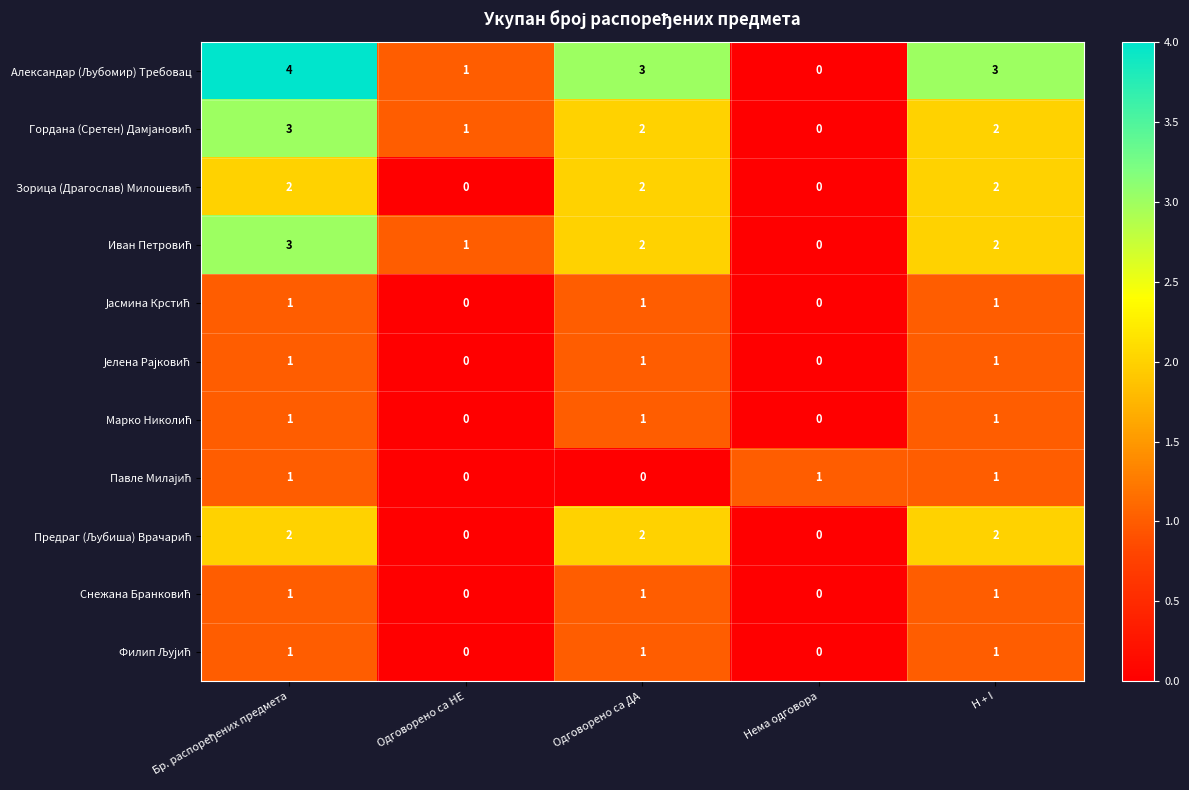

Count the number of data series in this chart.

11